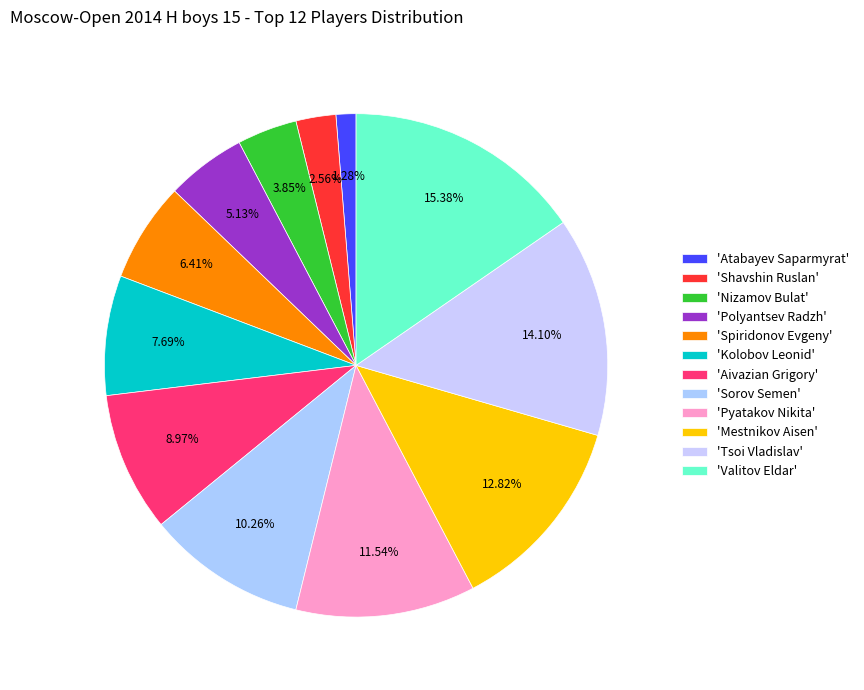

How many slices are in this pie chart?

12